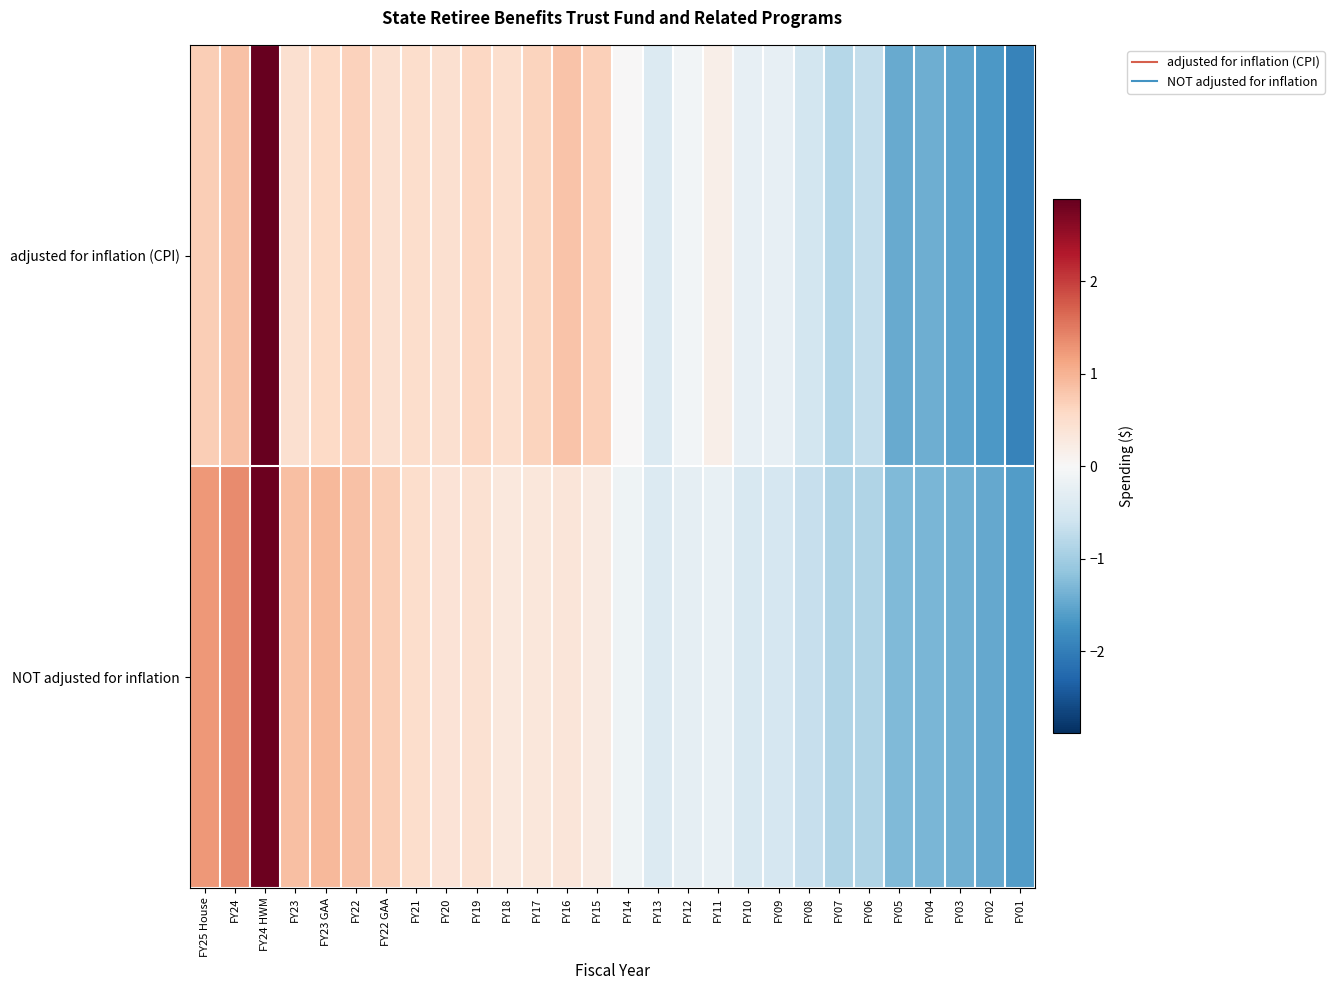

Rank the series at FY23 GAA from lowest to highest value.

row_0, row_1